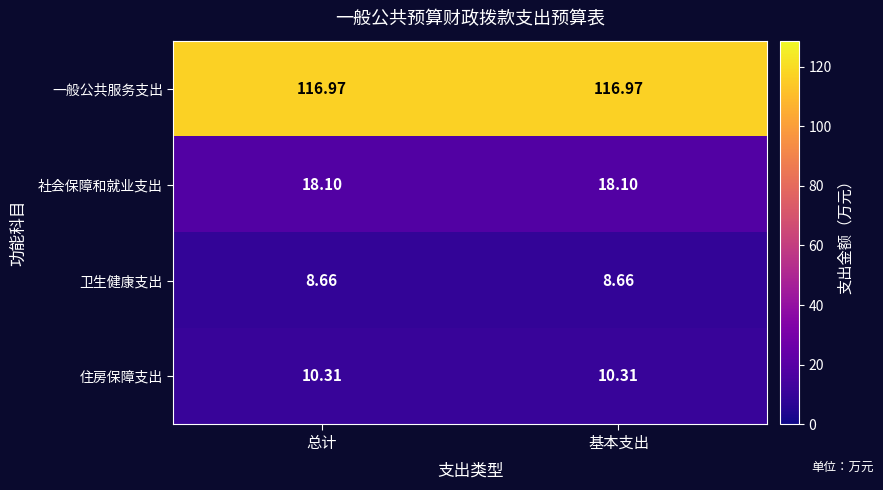

List the series in order of their peak value, highest first.

一般公共服务支出, 社会保障和就业支出, 住房保障支出, 卫生健康支出